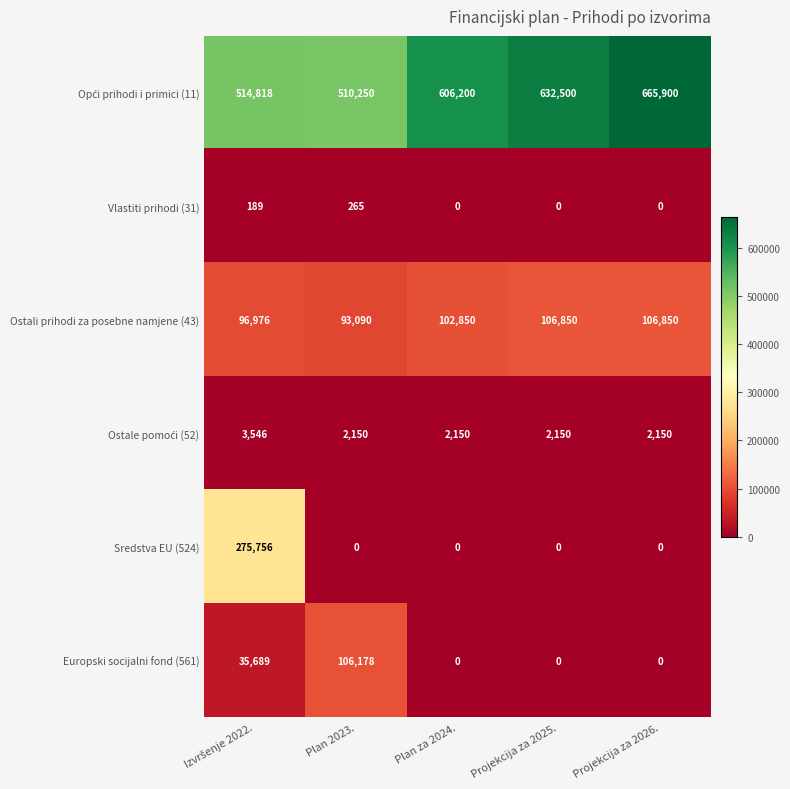

At how many categories does at least one series exceed 522129?

3